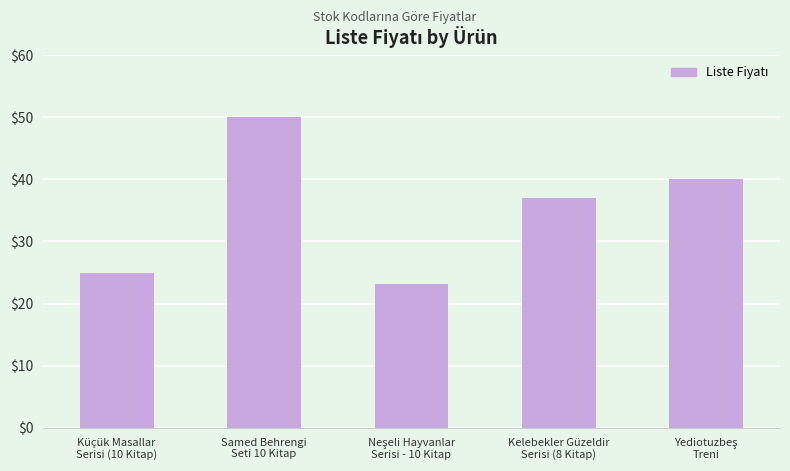

What is the average value?

35.0